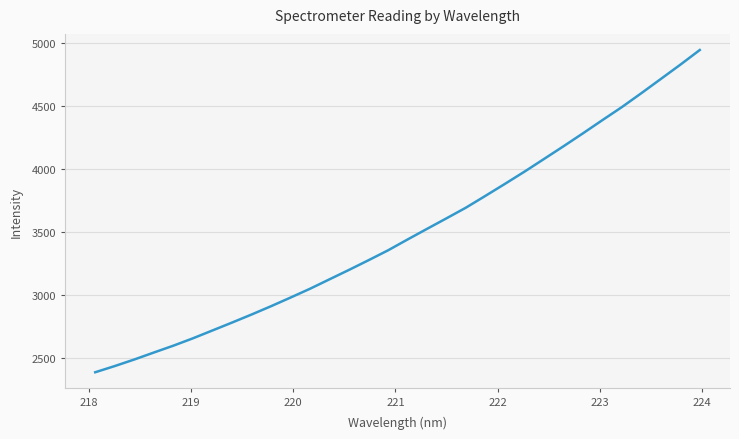

What is the minimum value shown in the chart?

2386.7